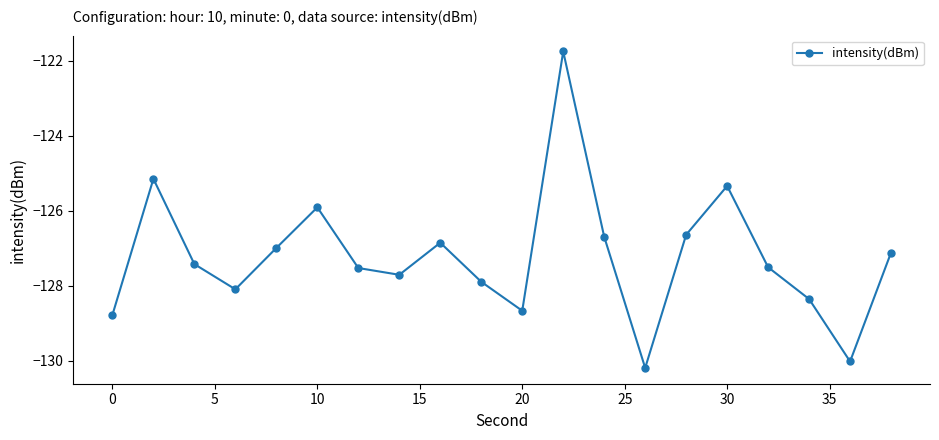

How many interior local peaks (higher than both neighbors) does the data have?

5